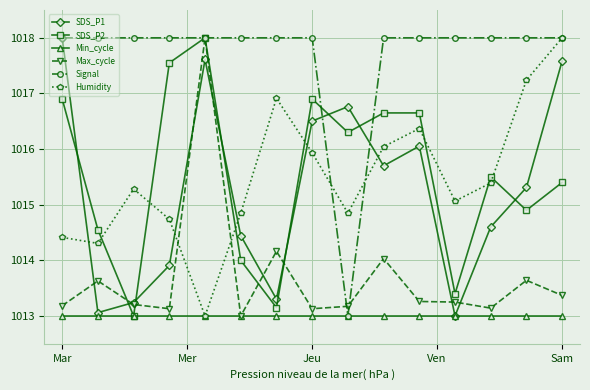

Which series has the largest total across all categories?

Signal